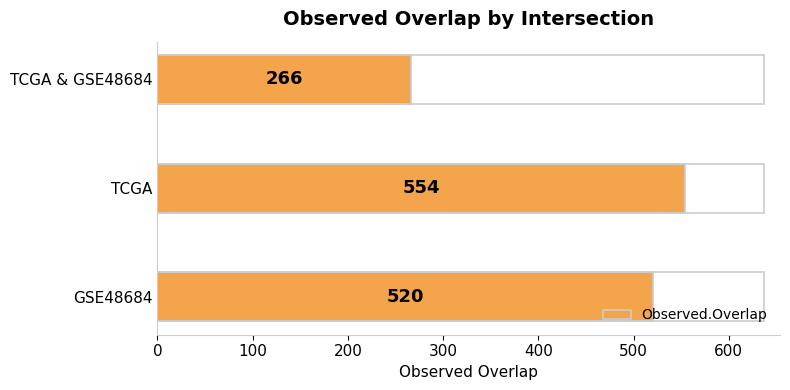

Rank the categories by value from lowest to highest.

TCGA & GSE48684, GSE48684, TCGA